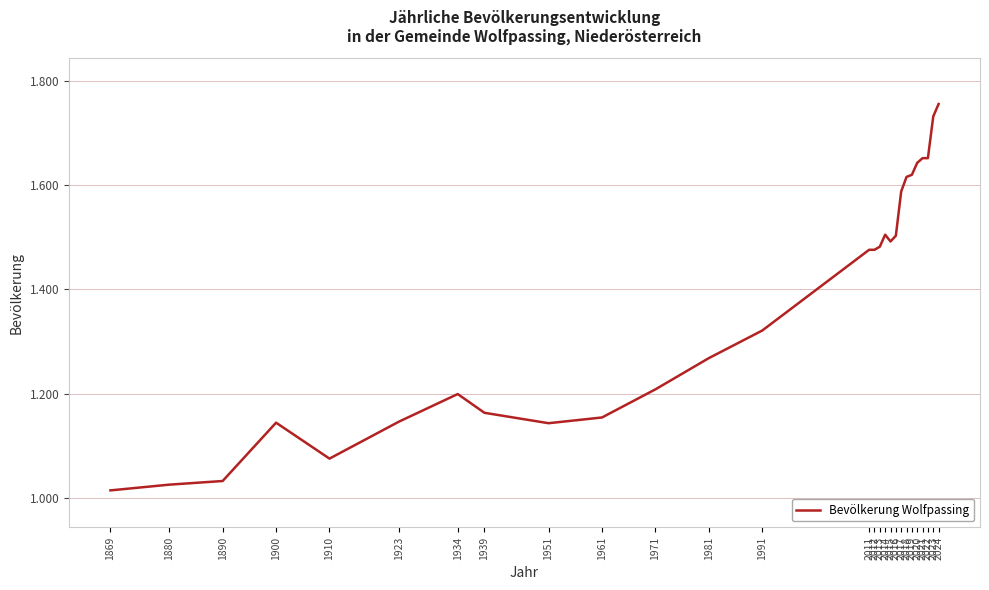

List the labels in order of value, smallest first.

1869, 1880, 1890, 1910, 1951, 1900, 1923, 1961, 1939, 1934, 1971, 1981, 1991, 2011, 2012, 2013, 2015, 2016, 2014, 2017, 2018, 2019, 2020, 2021, 2022, 2023, 2024